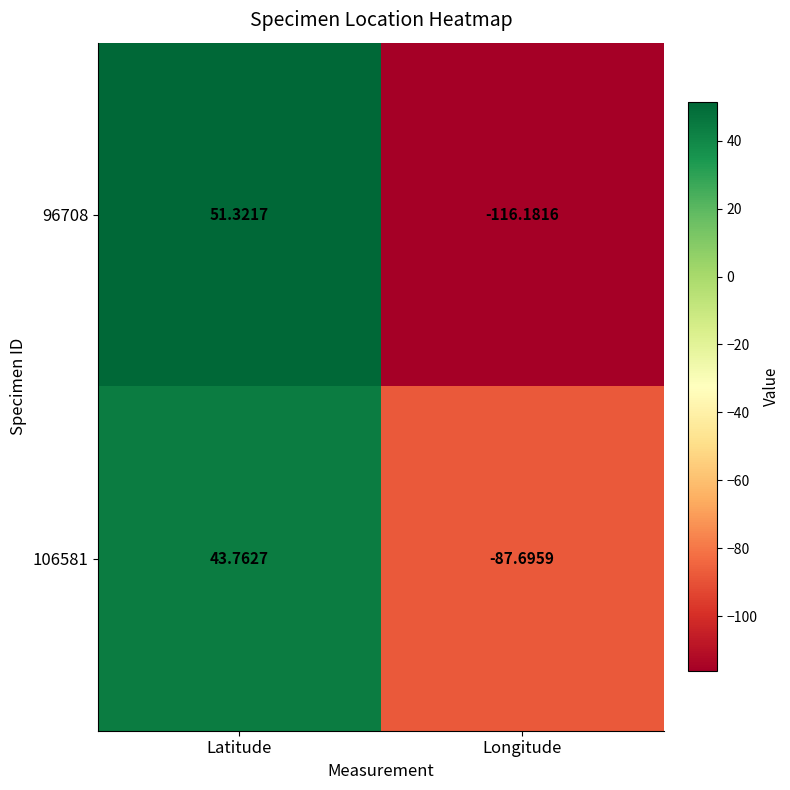

Which category has the lowest value in the 106581 series?

Longitude